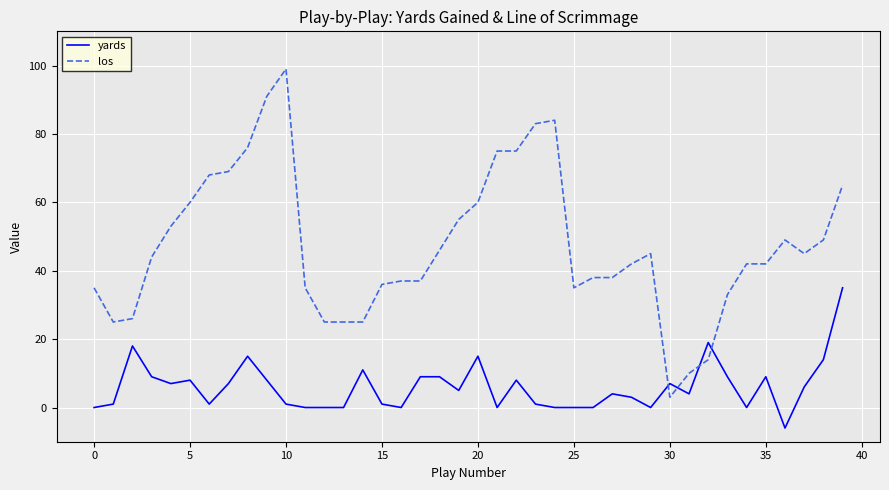

What is the lowest value of the yards series?

-6